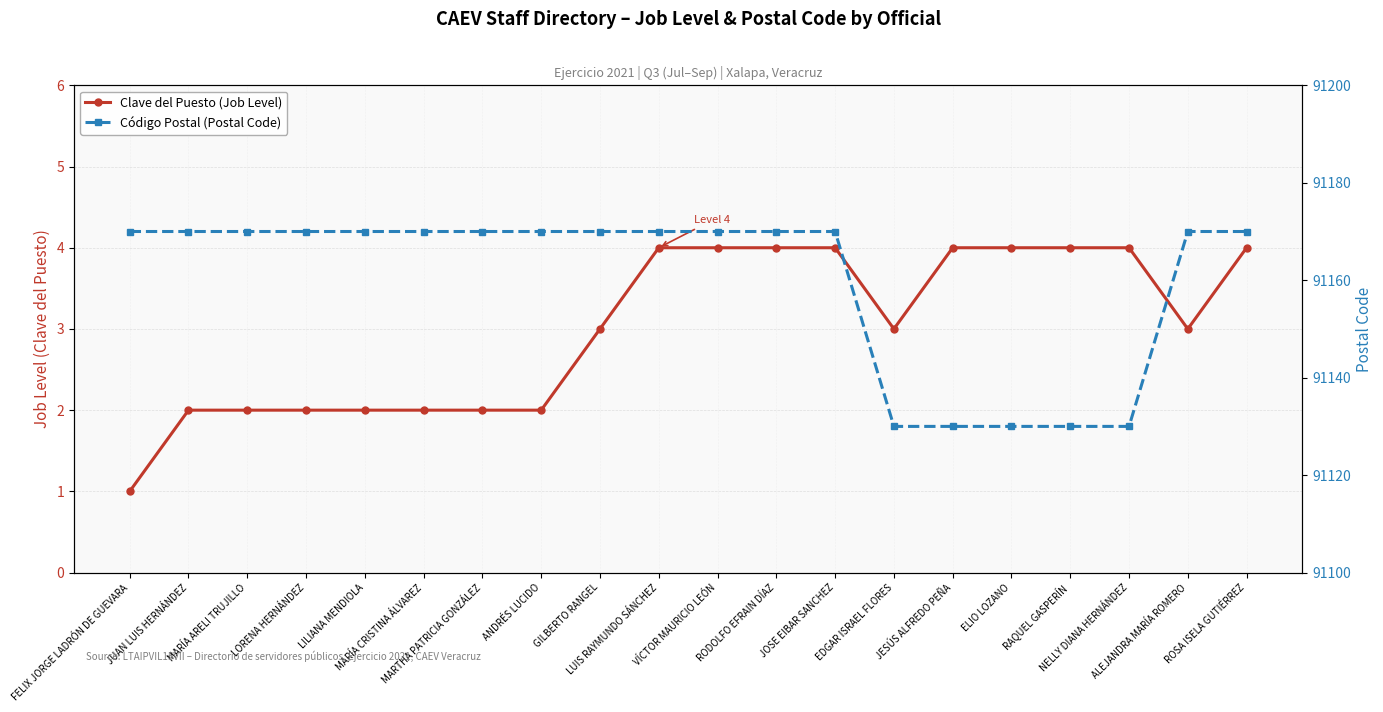

Rank the series by their maximum value, from highest to lowest.

Código Postal (Postal Code), Clave del Puesto (Job Level)